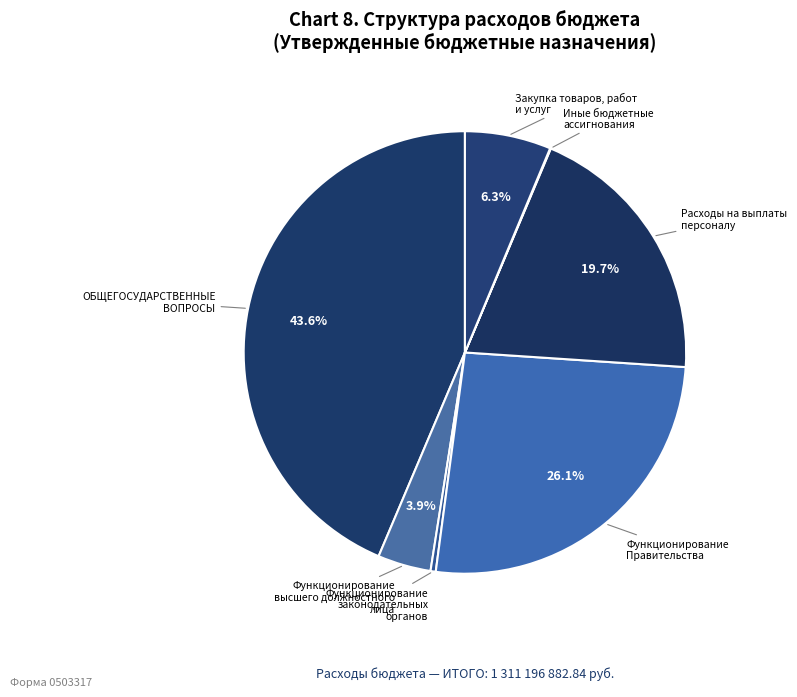

How many segments does this pie chart have?

7